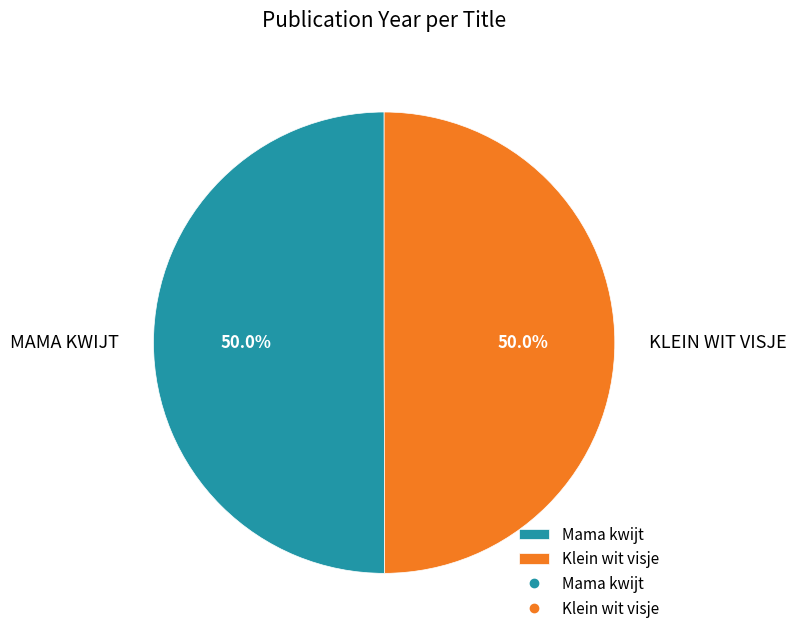

Count the number of slices in the pie.

2